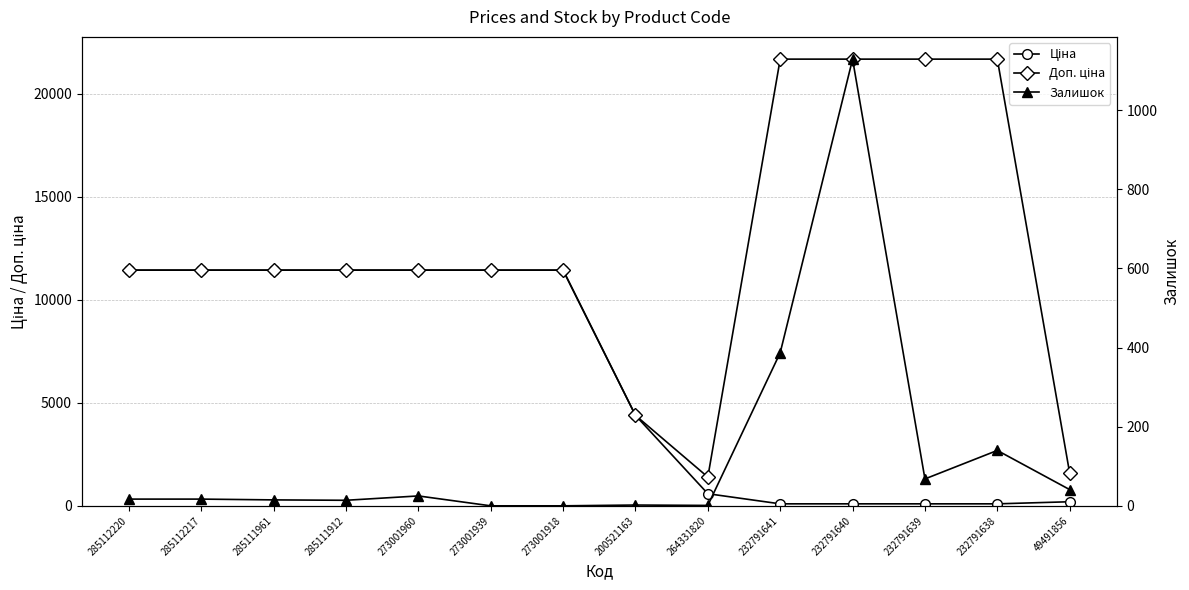

True or false: Ціна and Доп. ціна intersect in this chart.

False